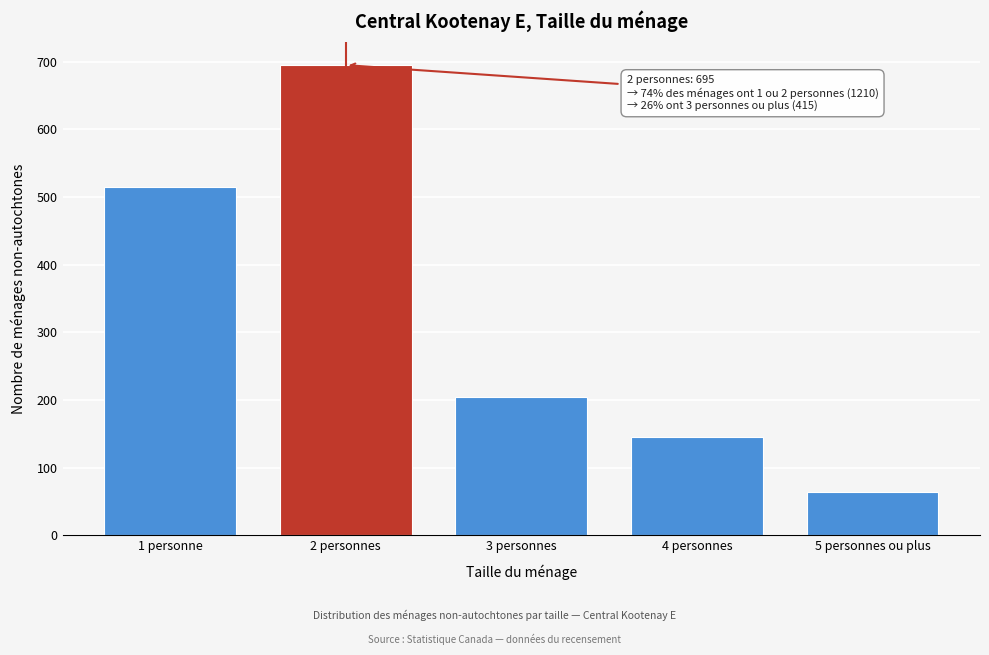

Reading left to right, what are all the values shown in this chart?

515	695	205	145	65